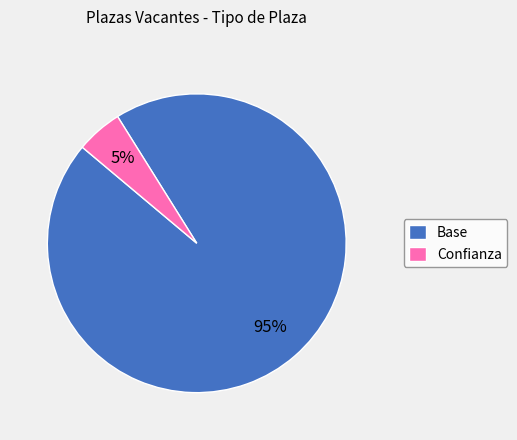

How many slices are in this pie chart?

2